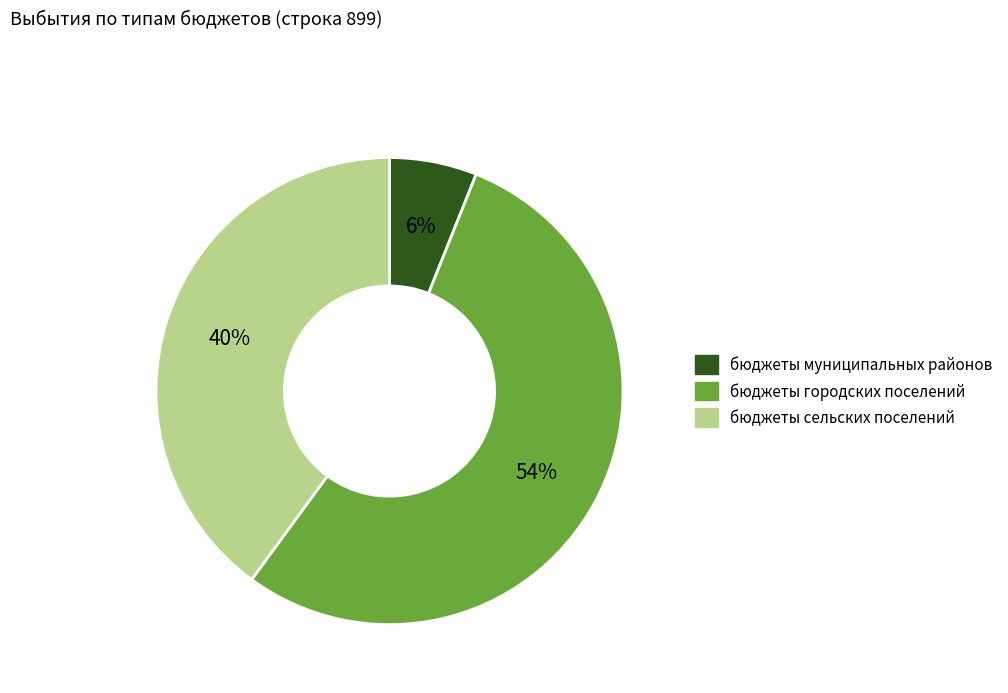

How many segments does this pie chart have?

3